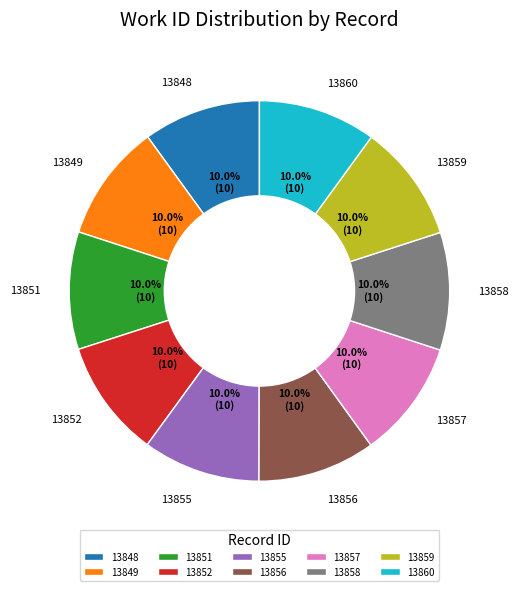

Does 13859 account for over 50% of the chart?

No